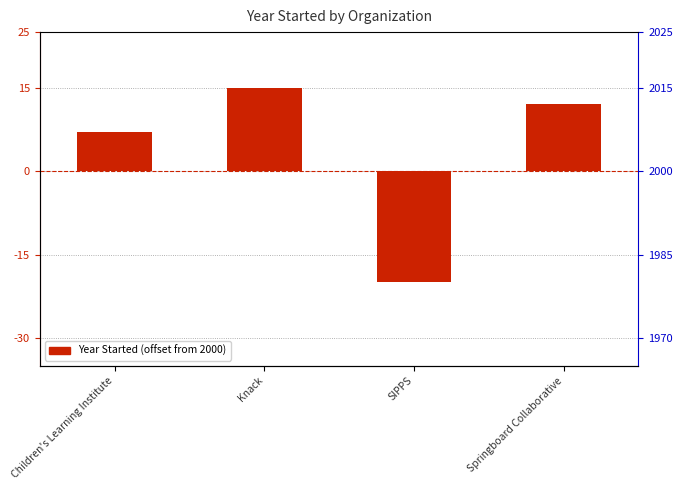

Which category has the lowest value across all series?

SIPPS